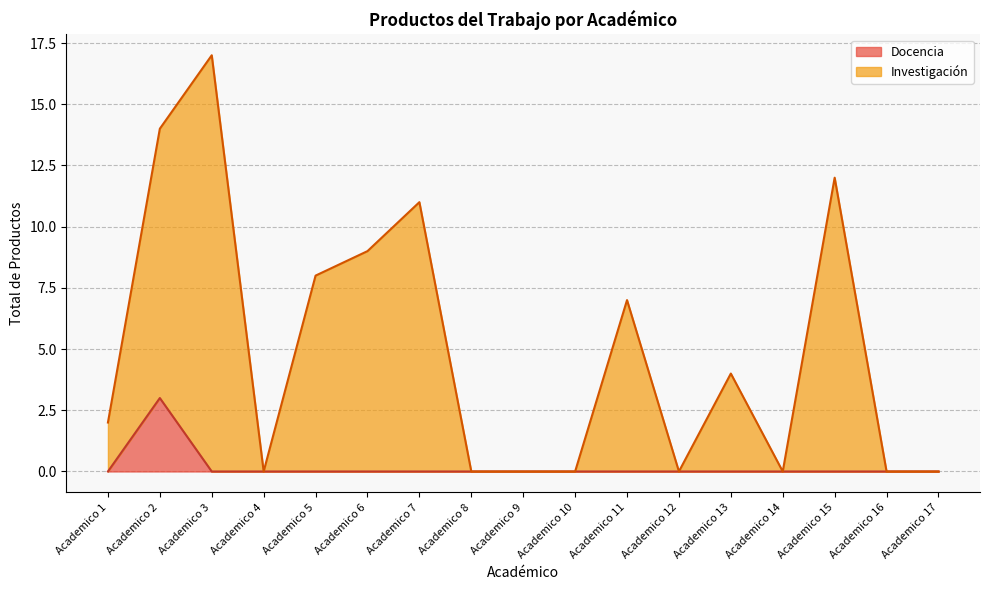

Which category has the lowest value in the Docencia series?

Academico 1